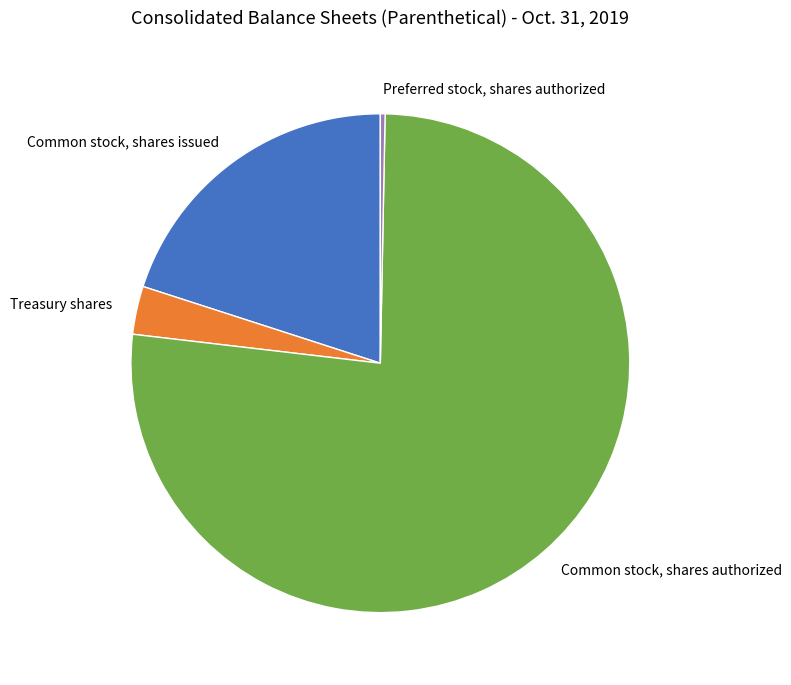

How many slices are in this pie chart?

4